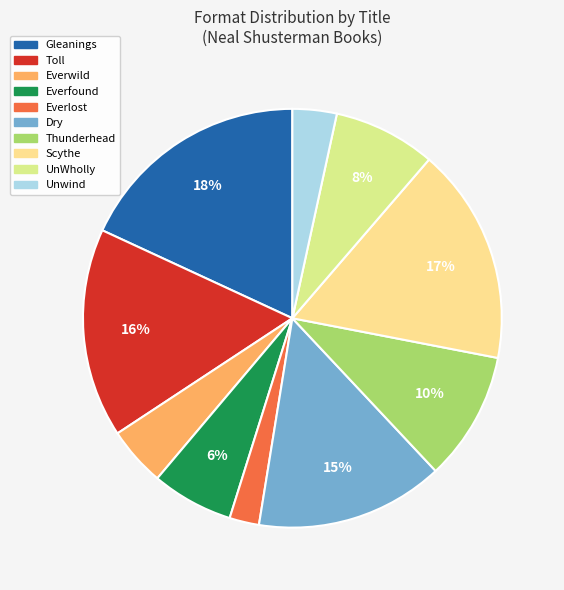

Rank the categories by value from highest to lowest.

Gleanings, Scythe, Toll, Dry, Thunderhead, UnWholly, Everfound, Everwild, Unwind, Everlost